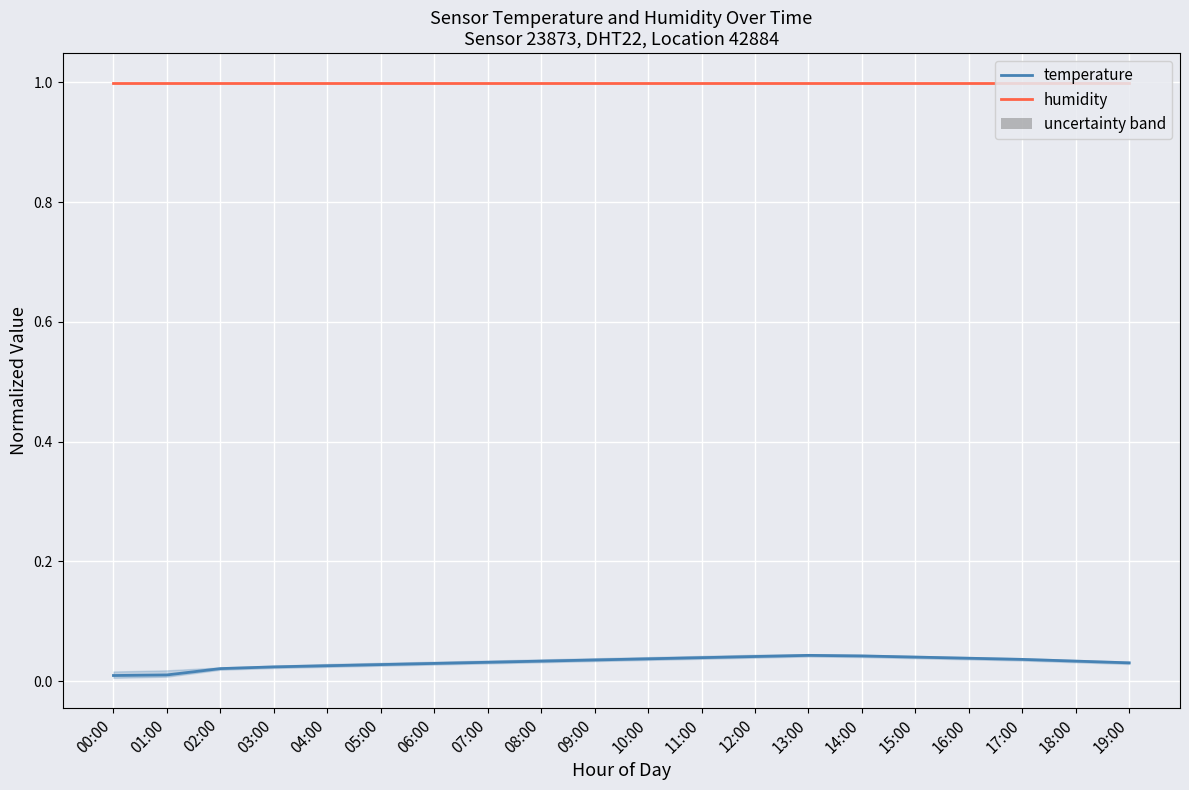

Rank the categories by temperature value from lowest to highest.

00:00, 01:00, 02:00, 03:00, 04:00, 05:00, 06:00, 19:00, 07:00, 08:00, 18:00, 09:00, 17:00, 10:00, 16:00, 11:00, 15:00, 12:00, 14:00, 13:00